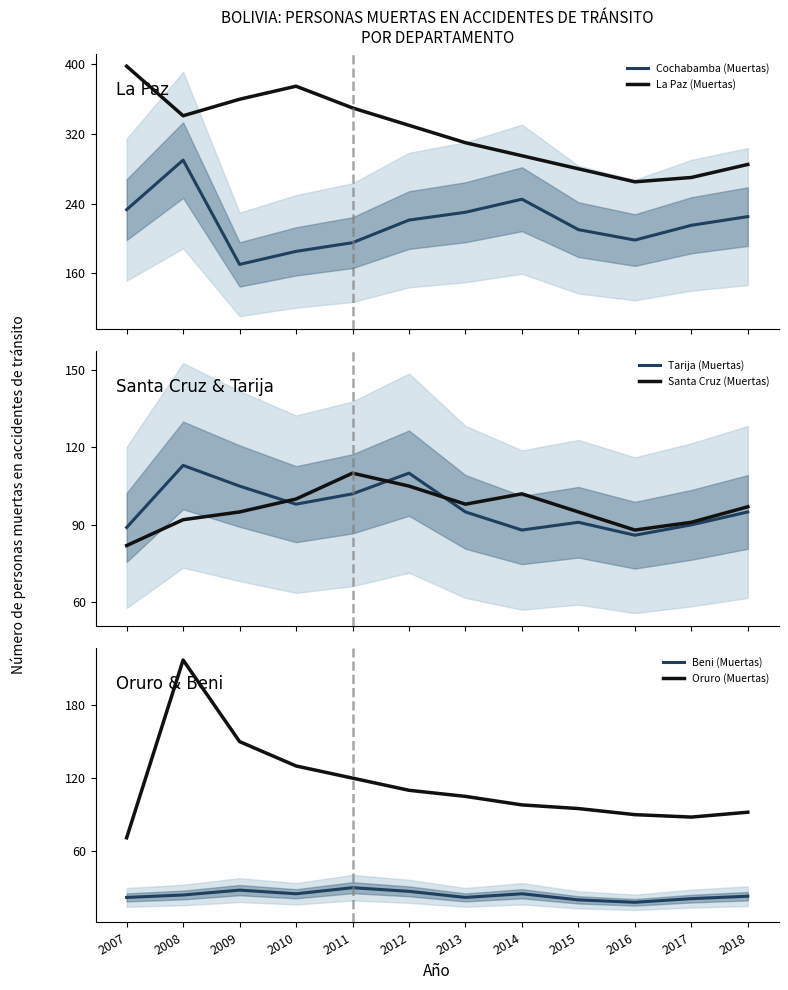

At which label does Beni (Muertas) reach its minimum?

2016